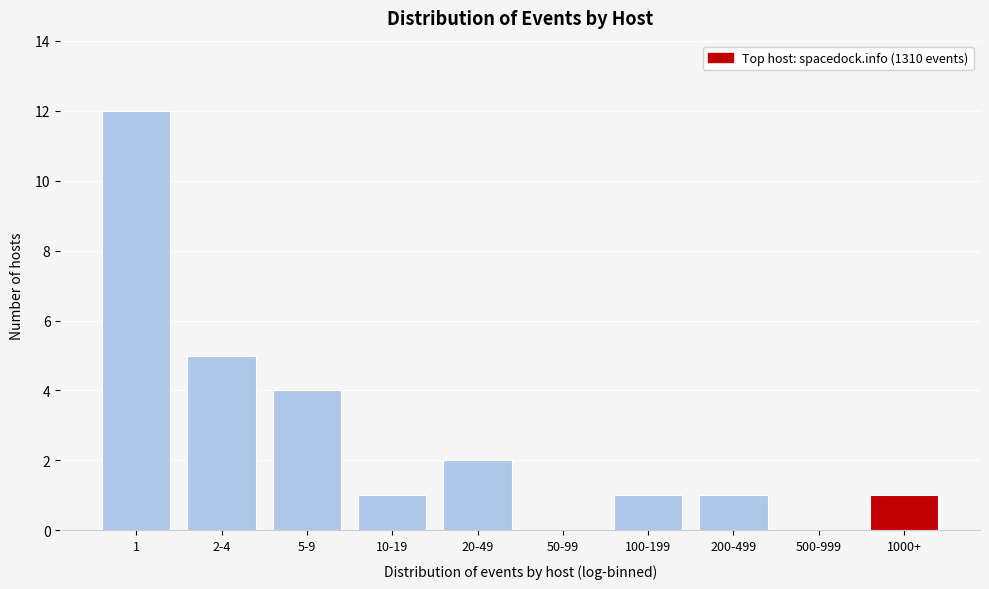

Reading left to right, extract all data points from this chart.

1=12	2-4=5	5-9=4	10-19=1	20-49=2	50-99=0	100-199=1	200-499=1	500-999=0	1000+=1